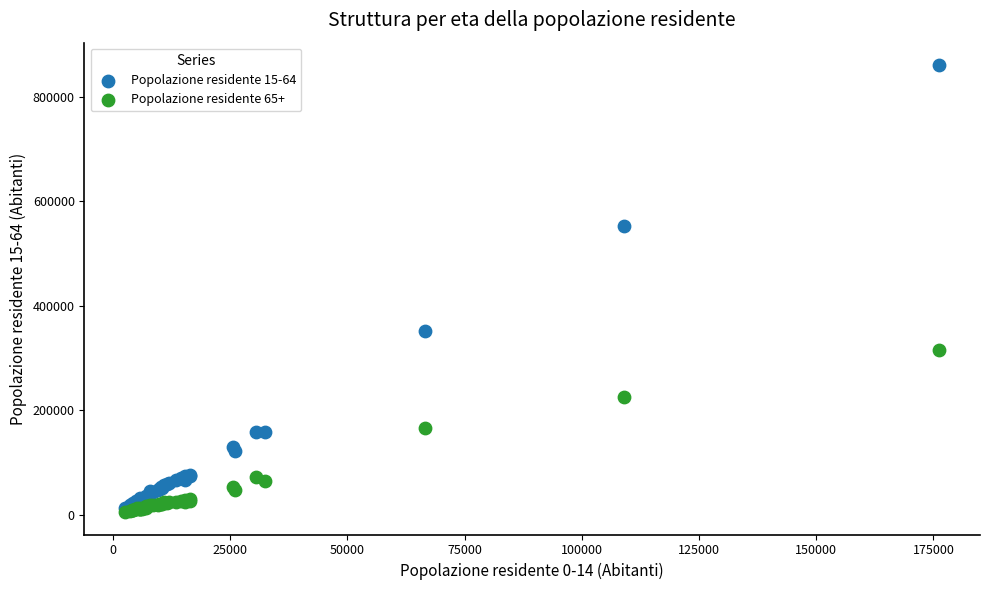

Which series contains the lowest Y value?

Popolazione residente 65+